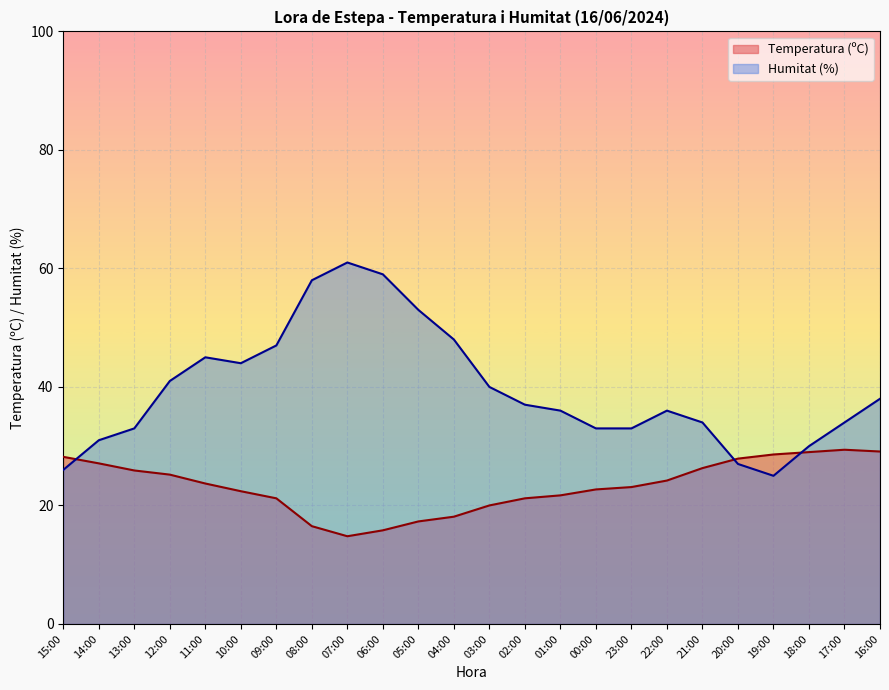

Is it true that Humitat (%) equals 50.3 at 23:00?

False